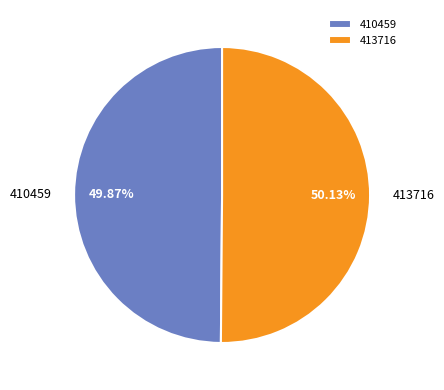

What percentage do 410459 and 413716 together represent?

100.0%